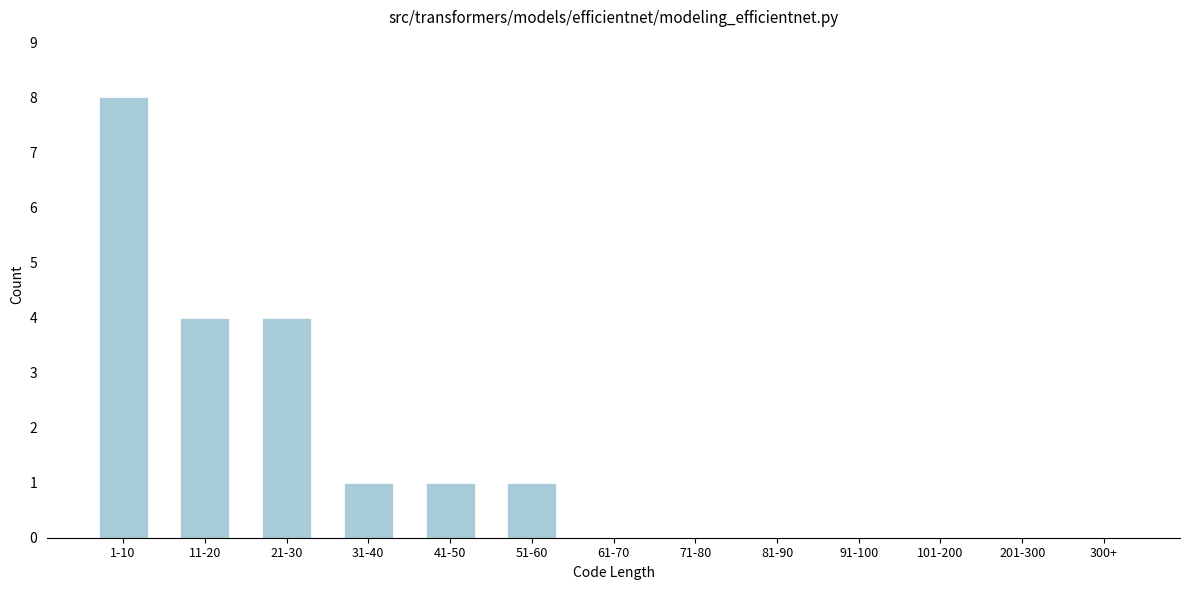

Reading right to left, transcribe all the data shown in this chart.

300+=0	201-300=0	101-200=0	91-100=0	81-90=0	71-80=0	61-70=0	51-60=1	41-50=1	31-40=1	21-30=4	11-20=4	1-10=8